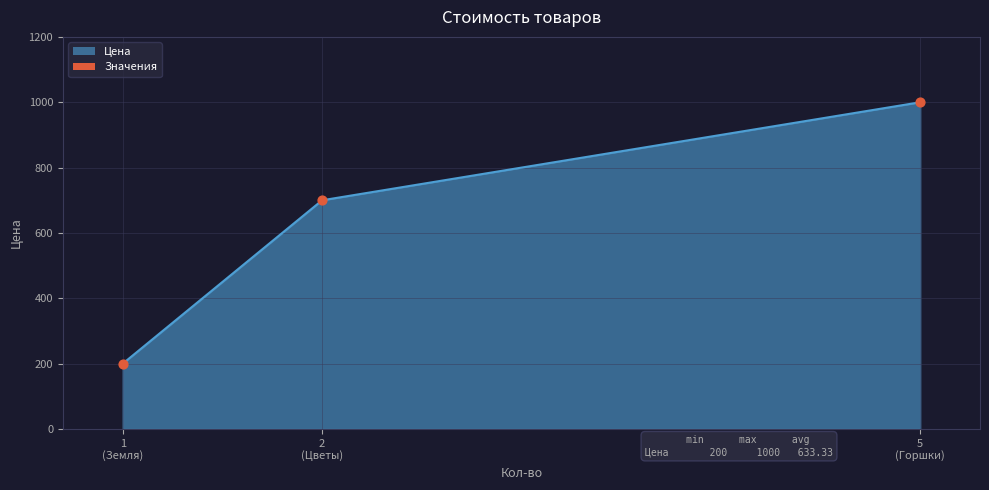

What is the minimum value shown in the chart?

200